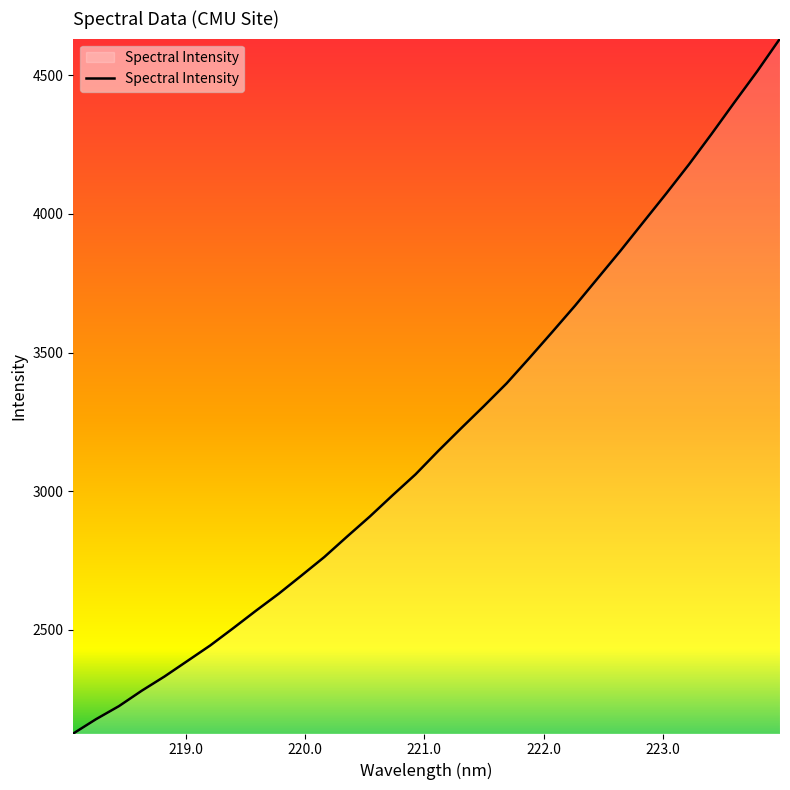

What is the smallest value displayed?

2126.8